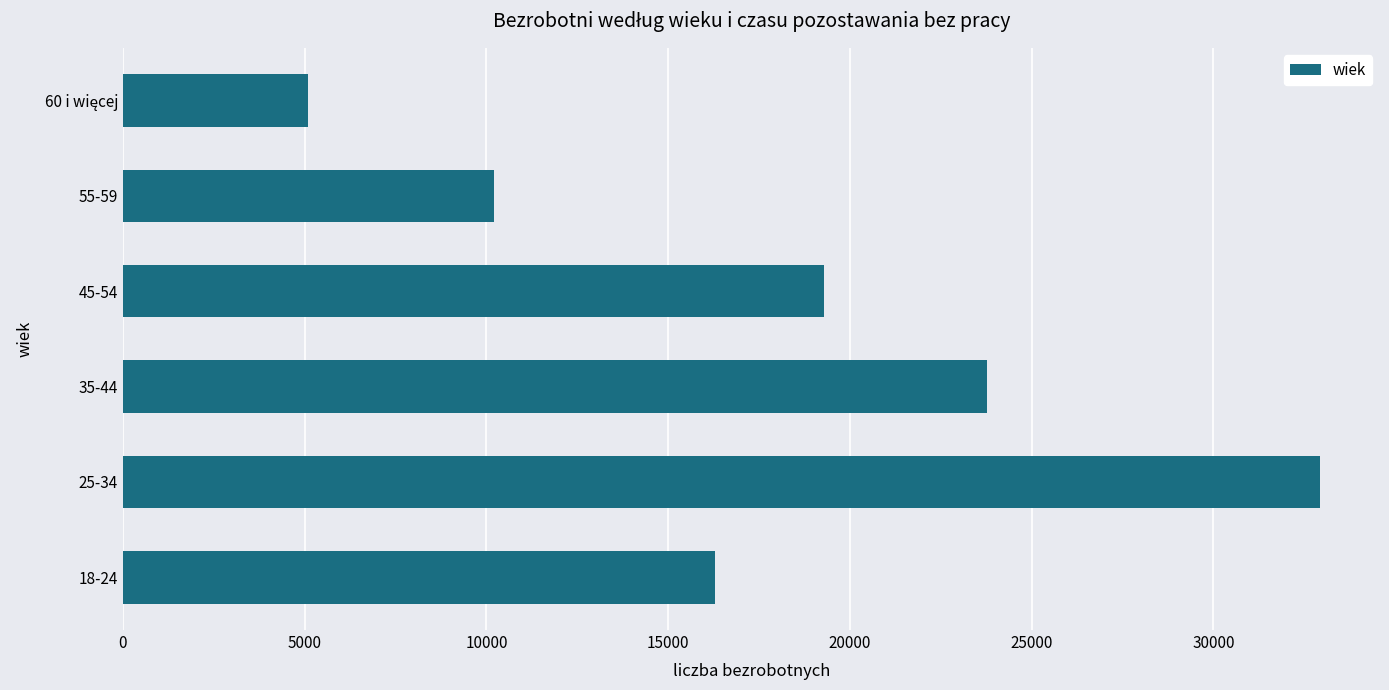

What is the average value?

17928